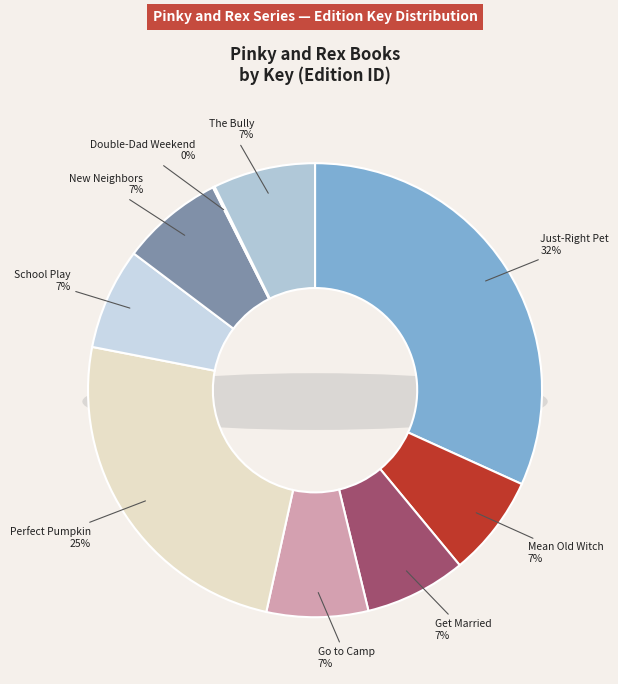

Is it true that Pinky and Rex and the School Play is 21% of the pie?

False